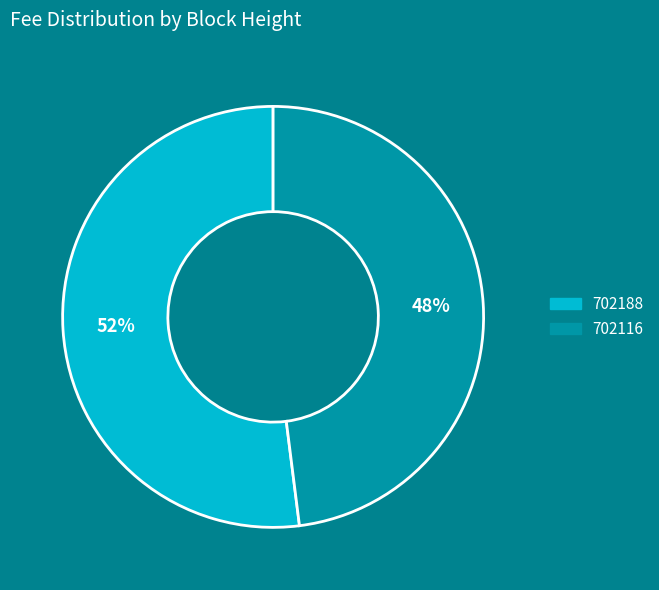

True or false: 702188 accounts for 52% of the total.

True